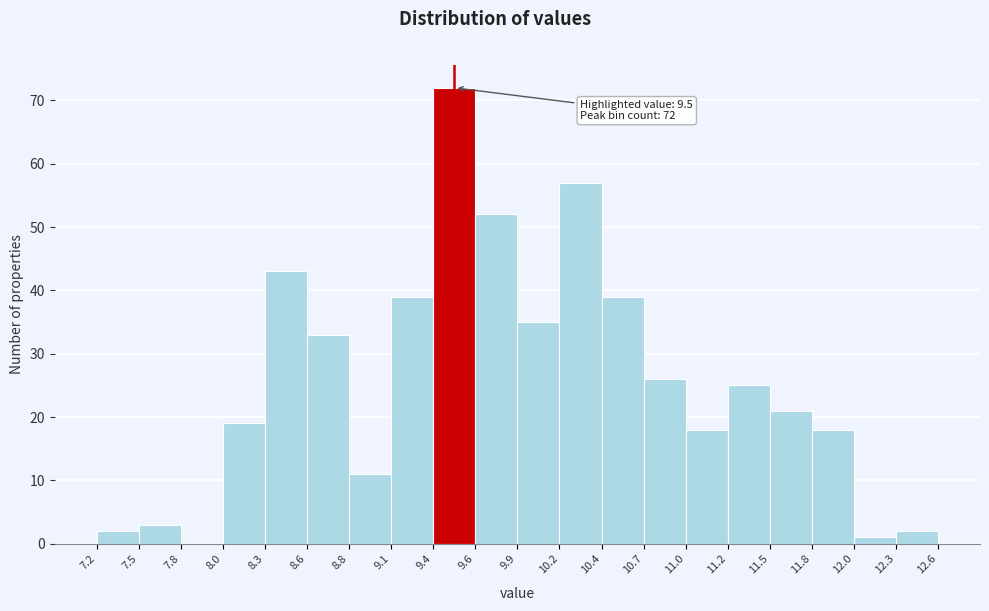

Over which range of the x-axis is the bar tallest?

9.4 to 9.6